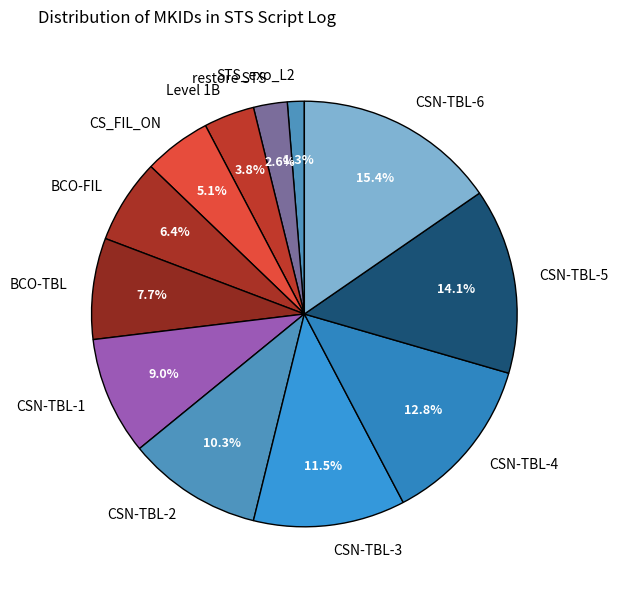

How many segments does this pie chart have?

12